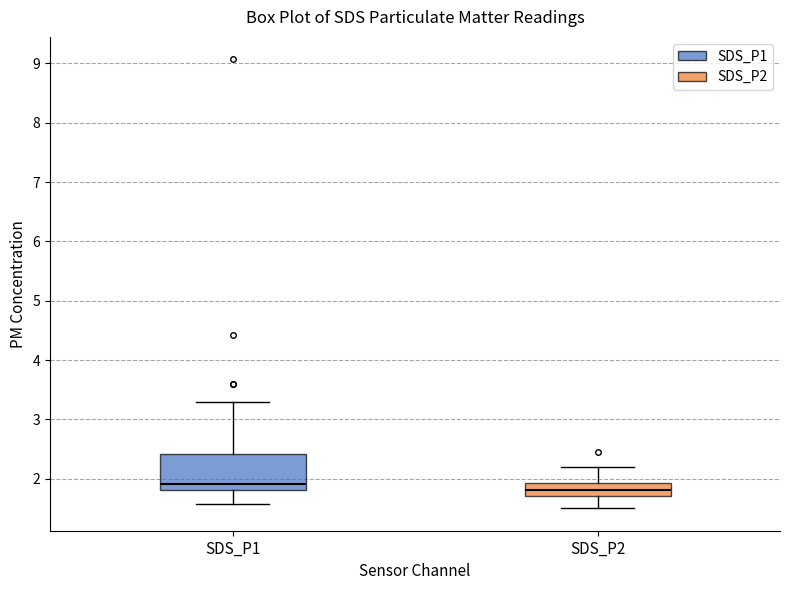

Which box is the tallest, from its lower edge to its upper edge?

SDS_P1